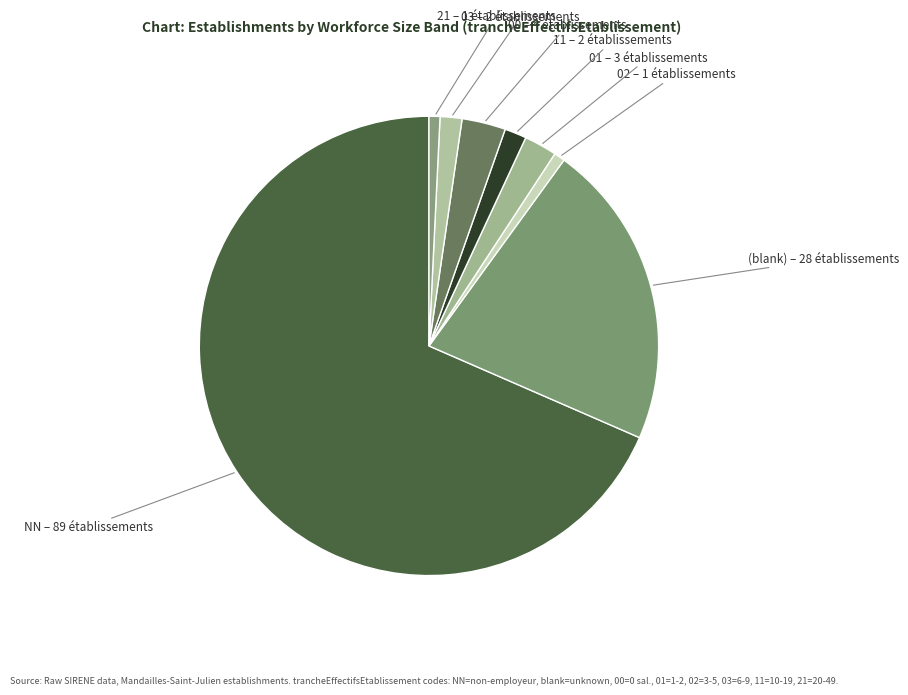

True or false: 21 accounts for 6% of the total.

False